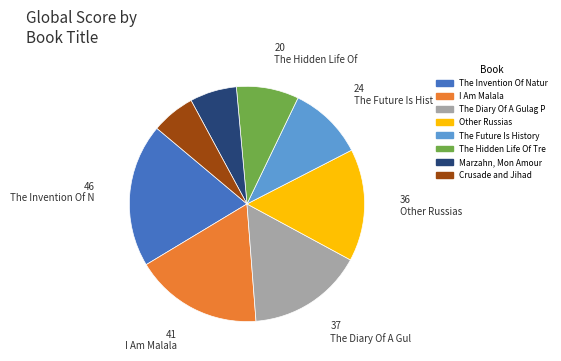

How many segments does this pie chart have?

8